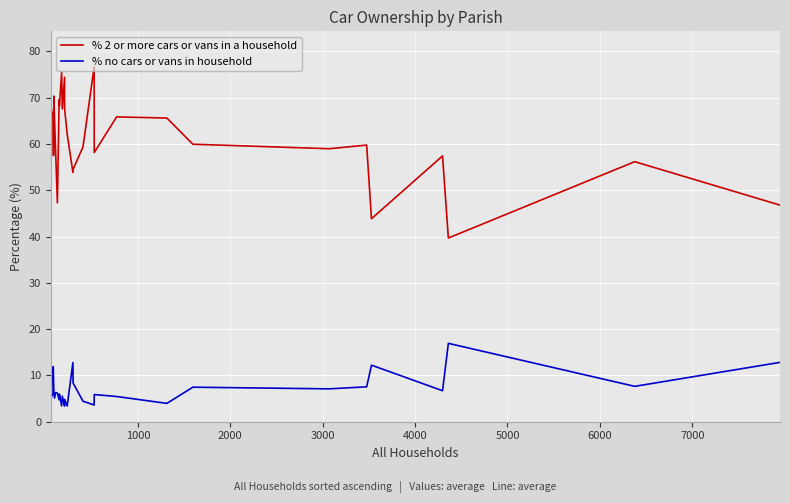

True or false: % no cars or vans in household has more than 2 points higher than both neighbors.

True